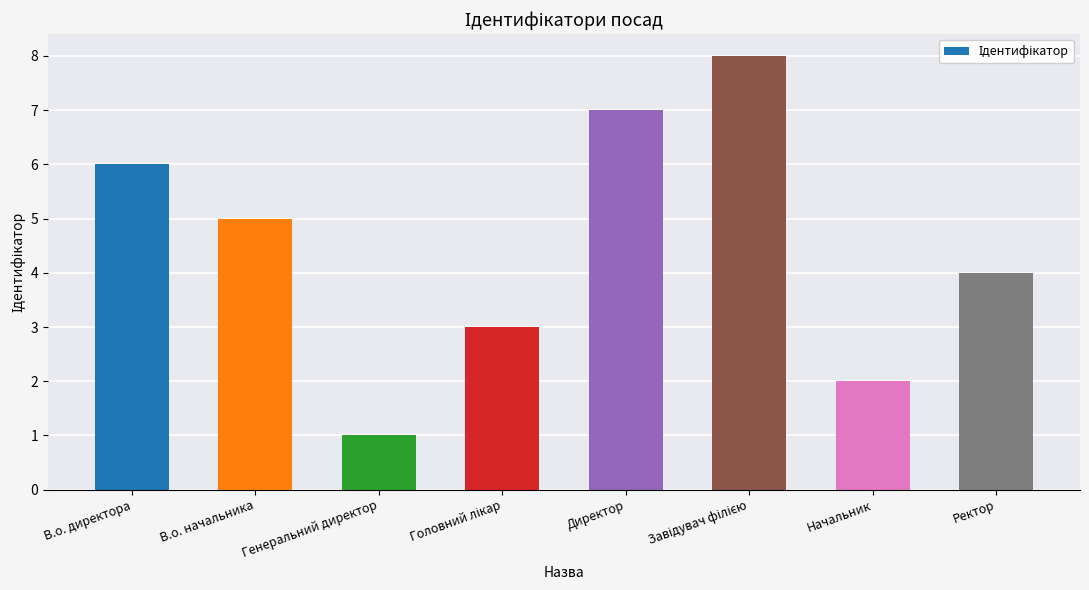

What is the sum of all values?

36